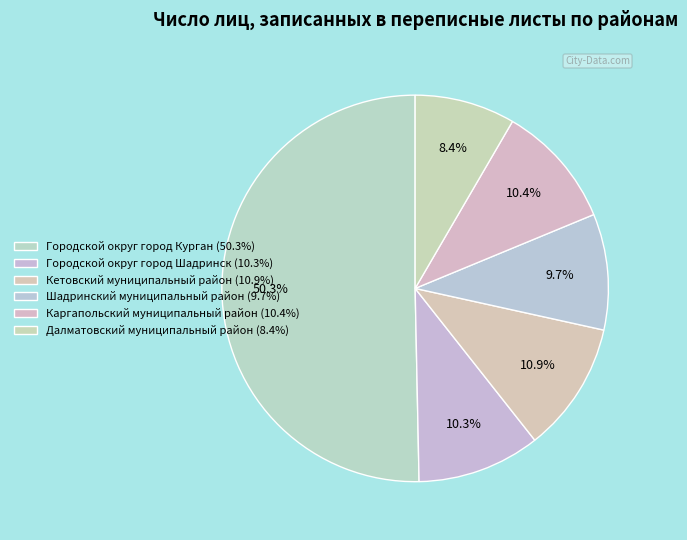

Rank the categories by value from highest to lowest.

Городской округ город Курган, Кетовский муниципальный район, Каргапольский муниципальный район, Городской округ город Шадринск, Шадринский муниципальный район, Далматовский муниципальный район